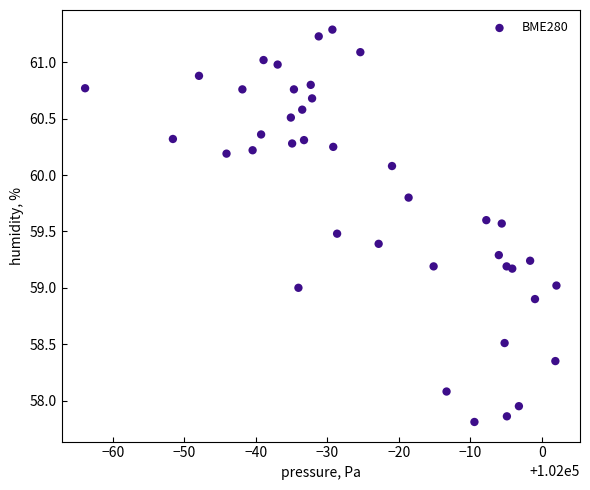

What is the range of Y values (max minus min)?

3.5